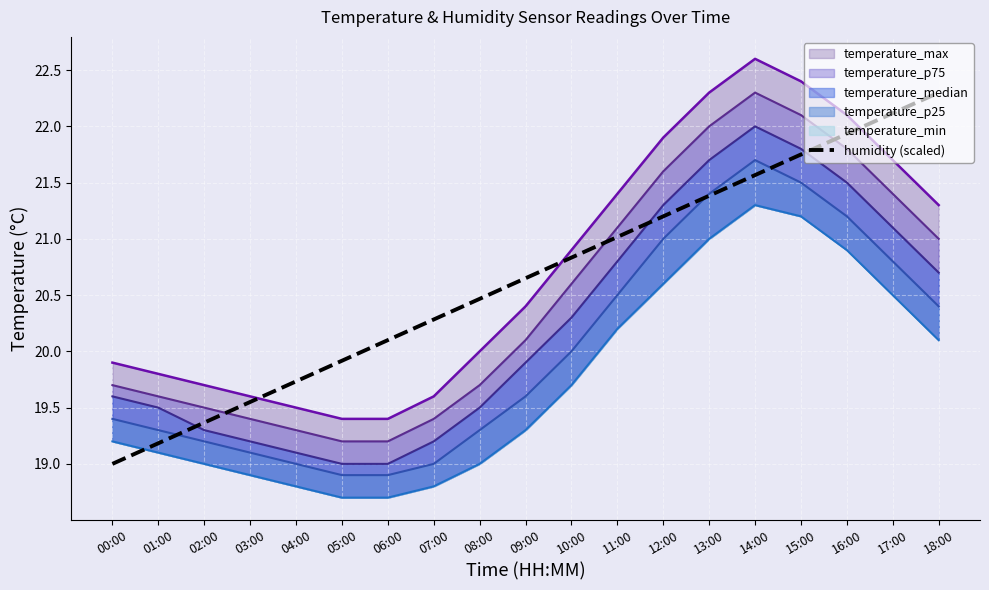

What is the difference between the values at 15:00 and 07:00?

1.5